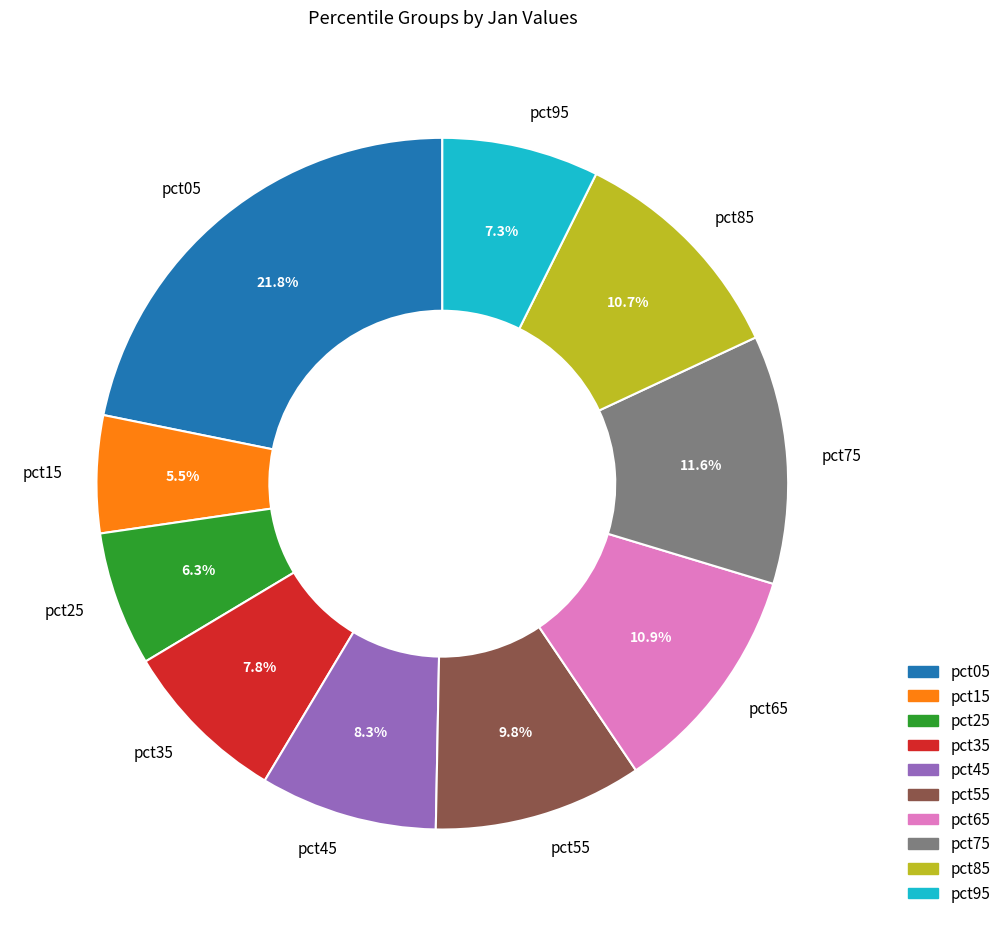

What is the largest slice in the pie chart?

pct05